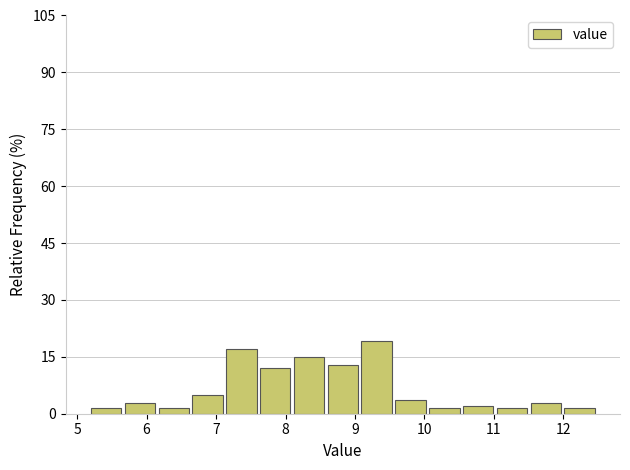

How tall is the bar that spans 10.6 to 11.0 on the x-axis? Neither the bar edges nor the heights are printed on the chart, so give them approximately, as read against the axes.

2